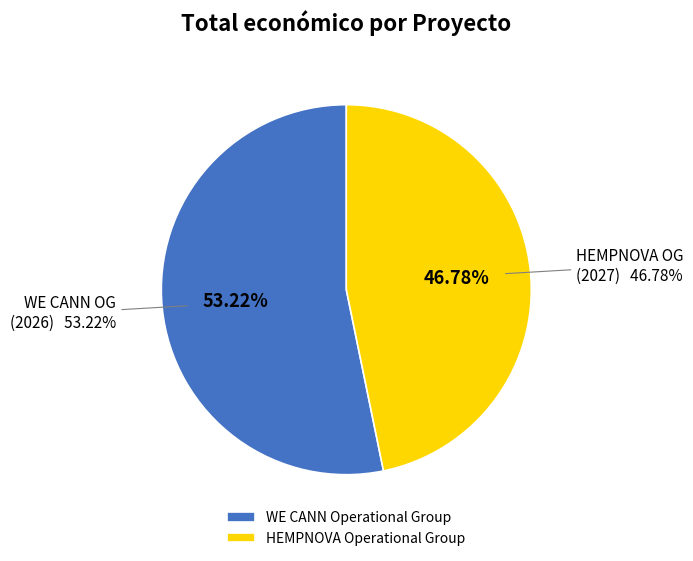

Does HEMPNOVA Operational Group account for over 50% of the chart?

No